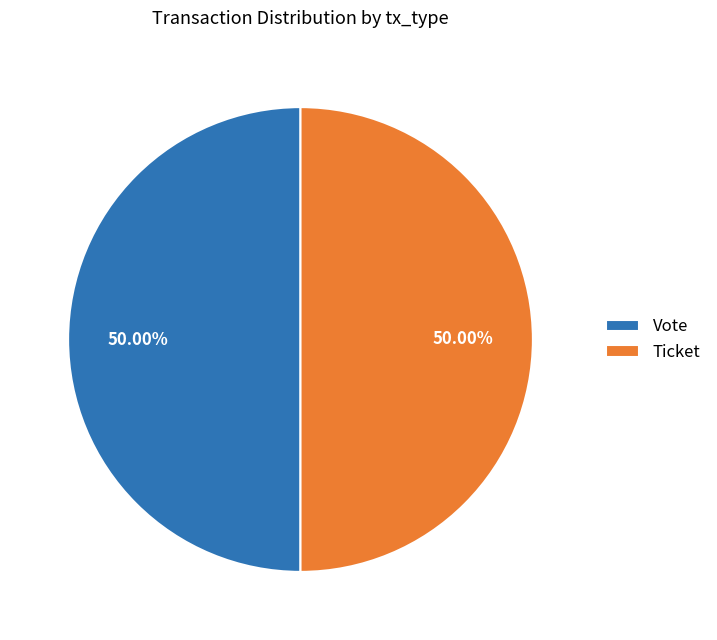

Is the sum of Ticket and Vote greater than half?

Yes